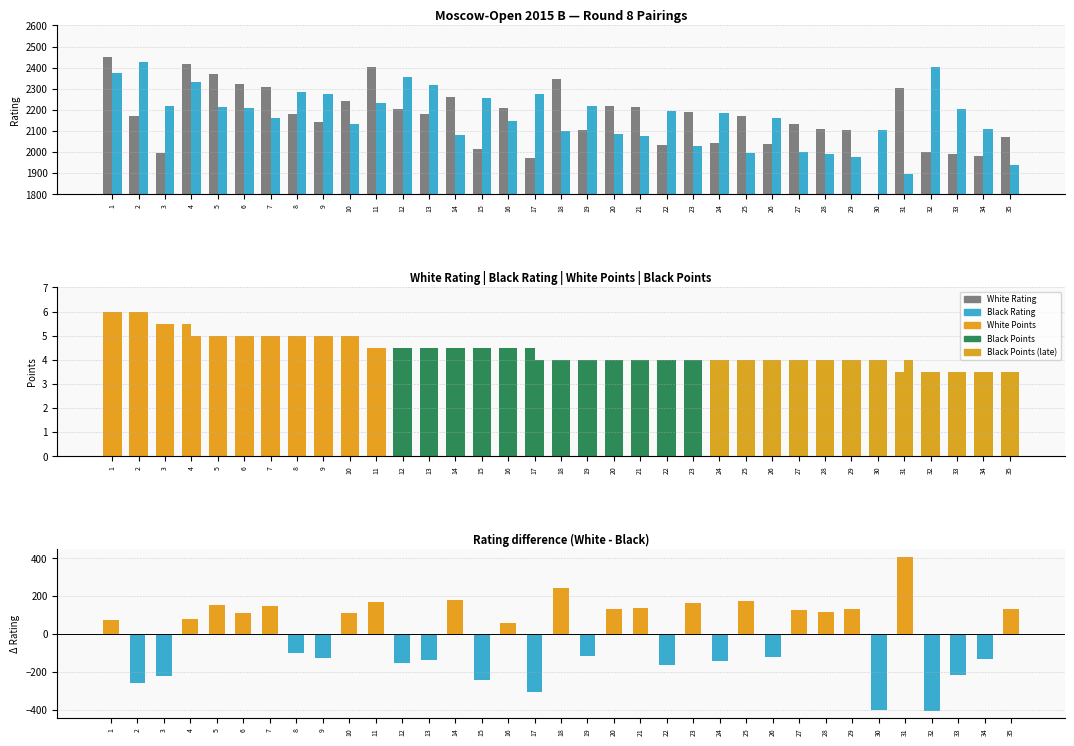

Which category has the lowest value in the Black Points series?

32